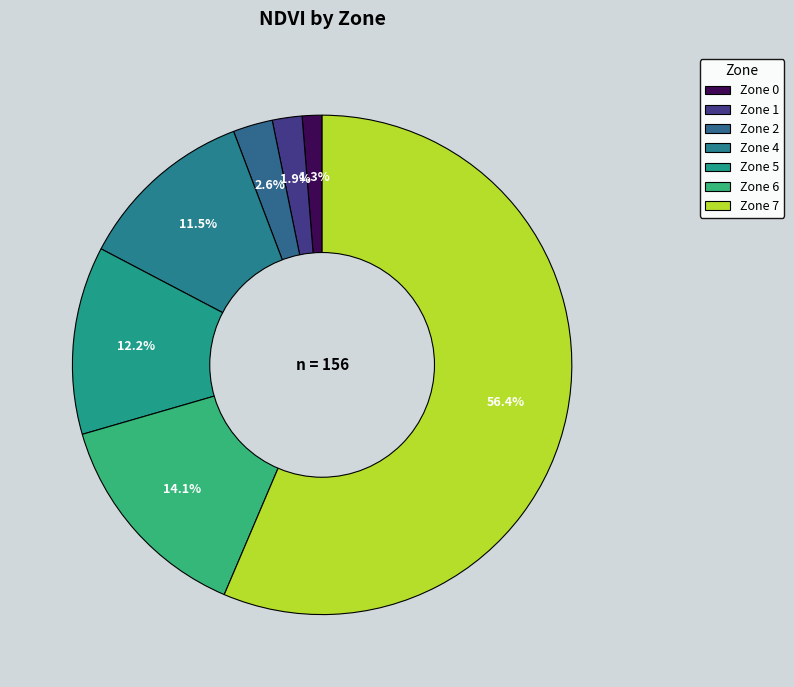

What percentage is NOT represented by Zone 2?

97.4%